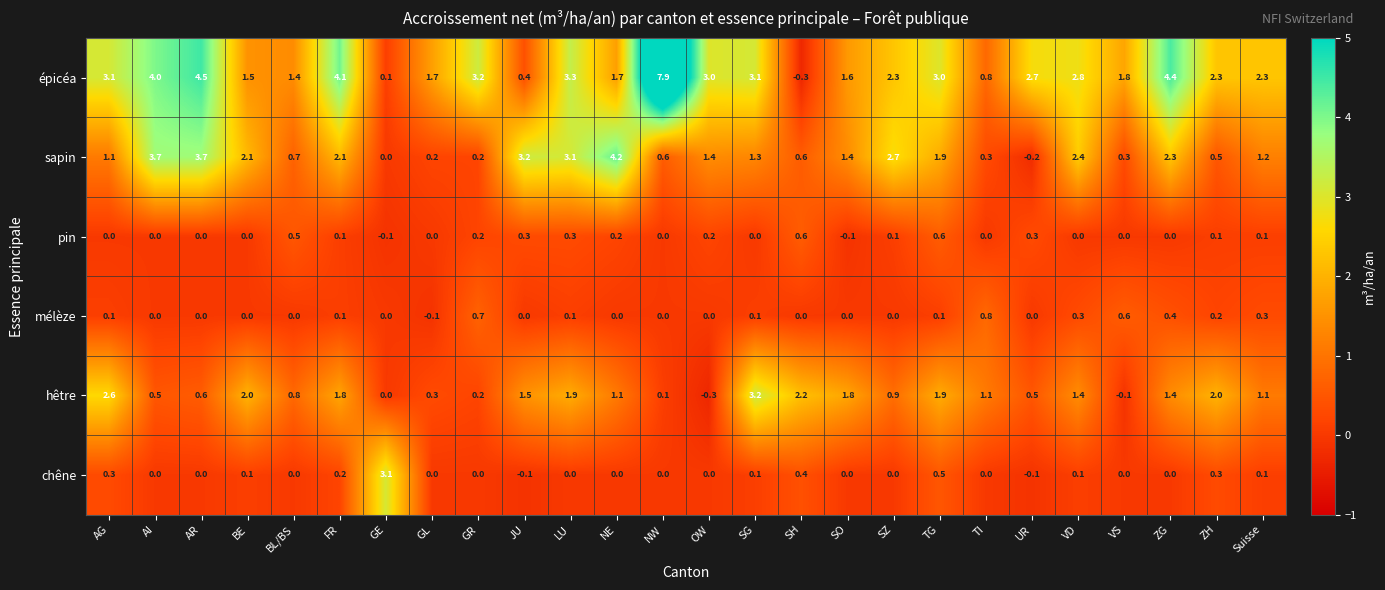

Which label corresponds to the largest value in the chart?

NW